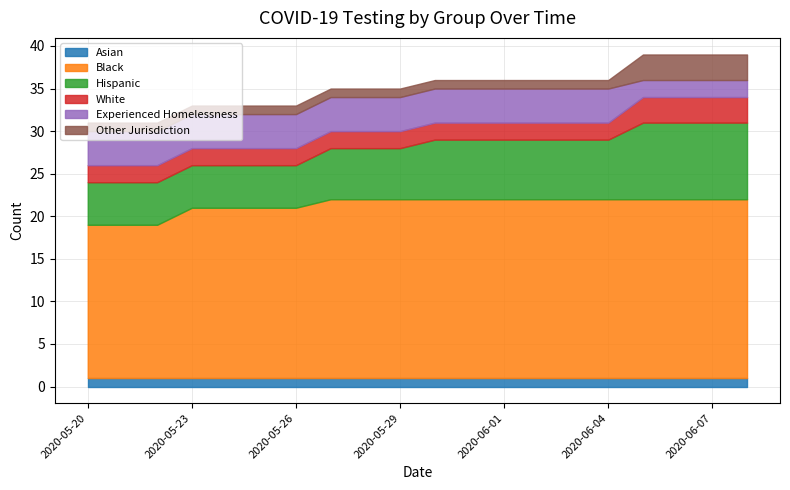

What is the label of the 20th point from the right?

2020-05-20